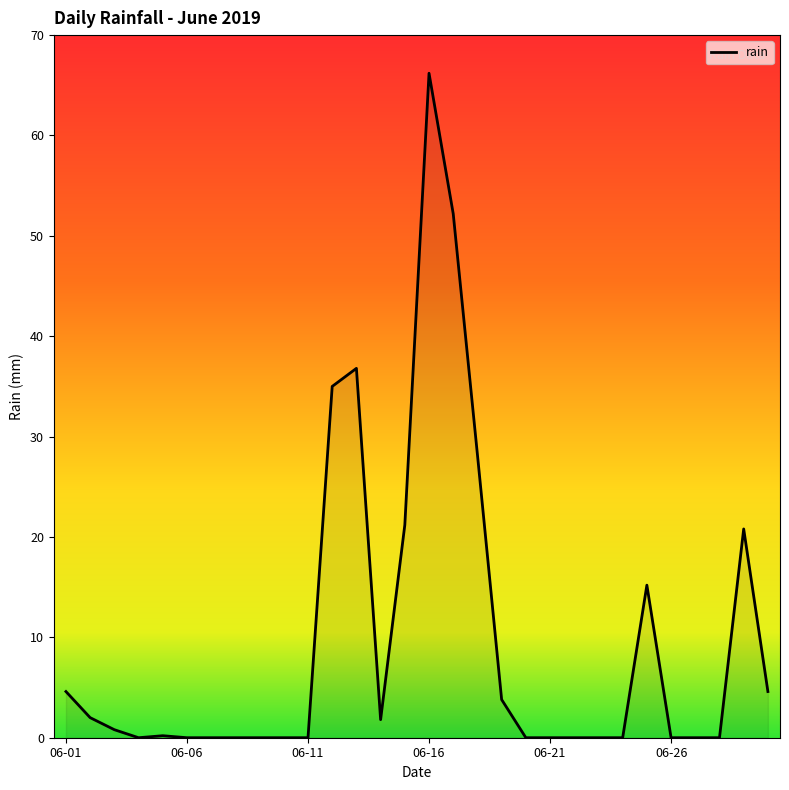

What is the difference between the maximum and minimum values?

66.2